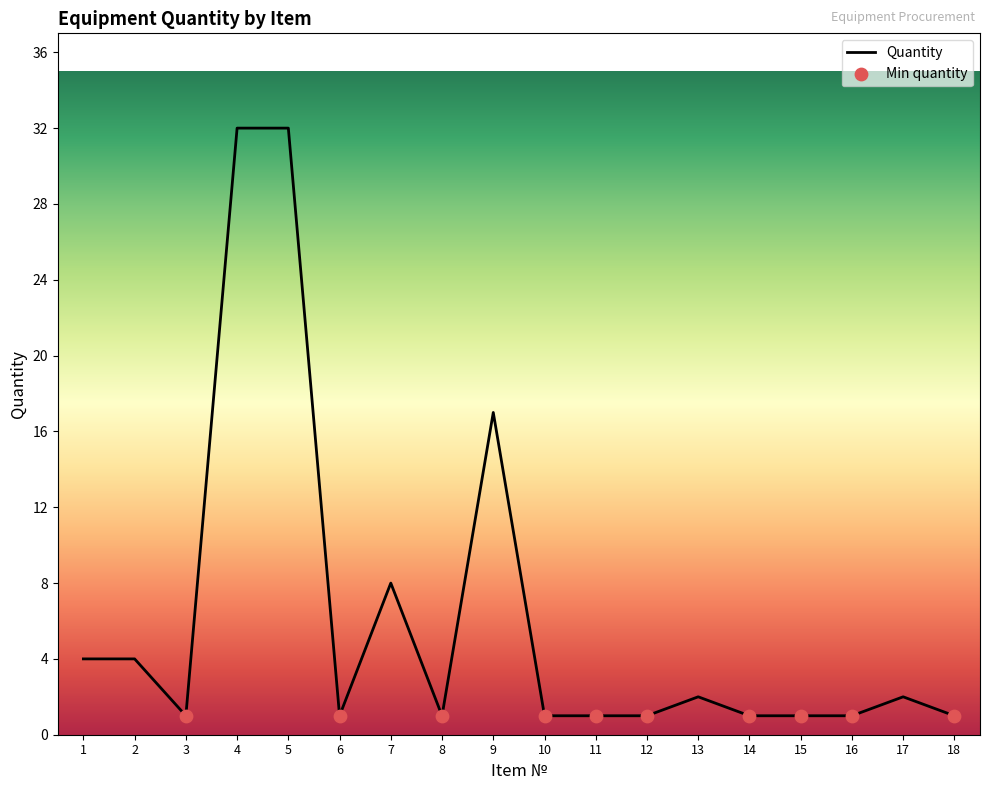

Approximately how many times larger is the value at 5 compared to 11?

32.0